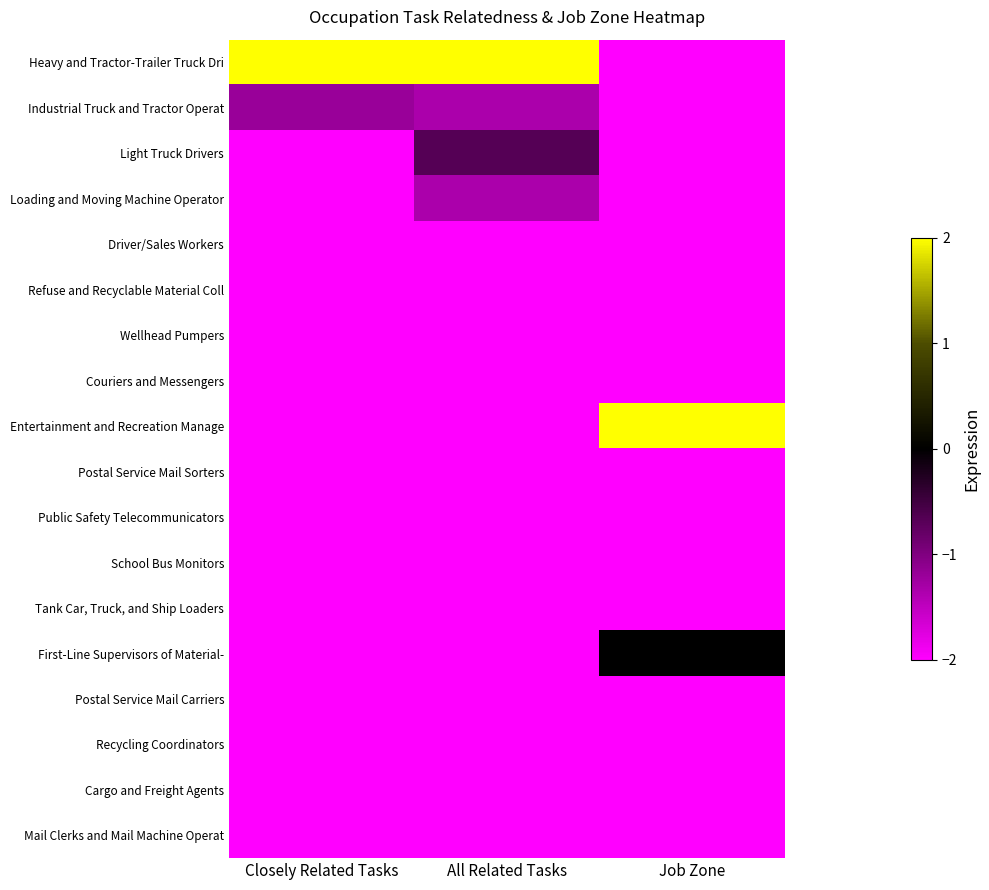

What is the difference between the highest and lowest values at Closely Related Tasks?

4.0